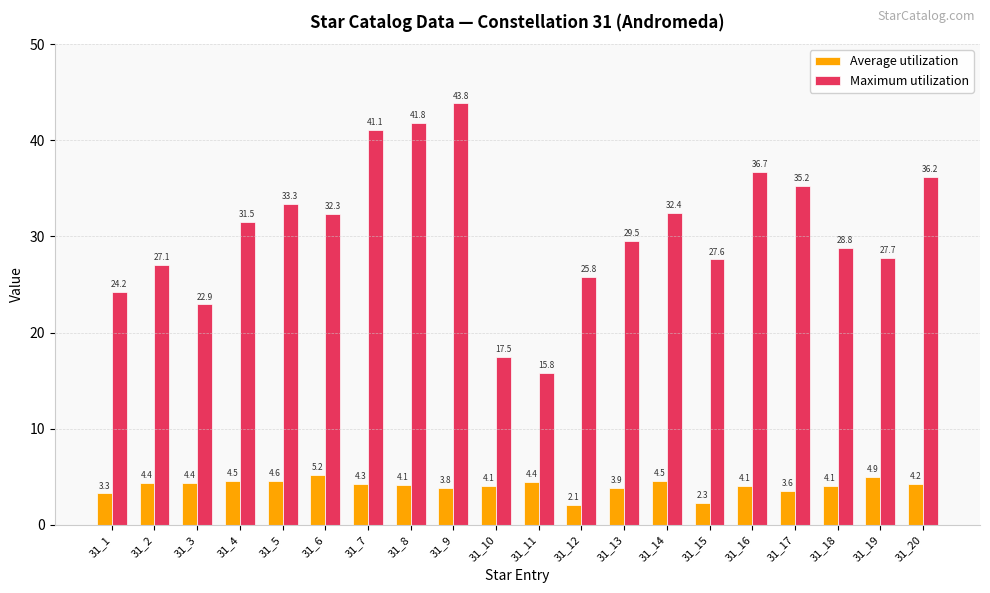

How many data points in Maximum utilization are above 31?

10